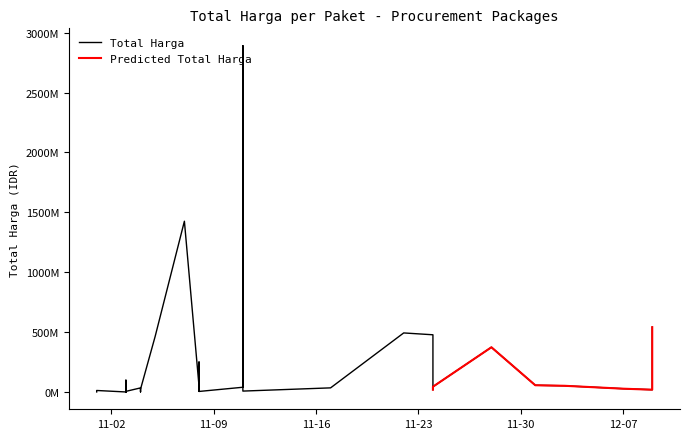

At which category is the sum across all series the highest?

2021-11-11